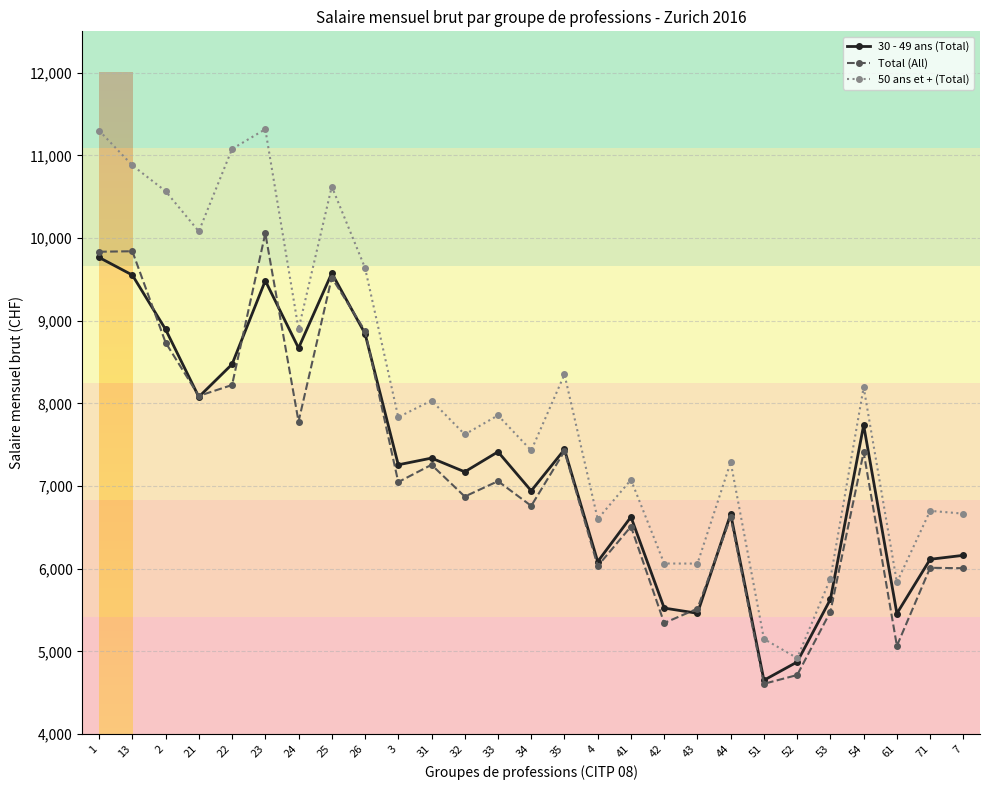

Is the value of Total (All) at 44 greater than the value of 50 ans et + (Total) at 54?

No